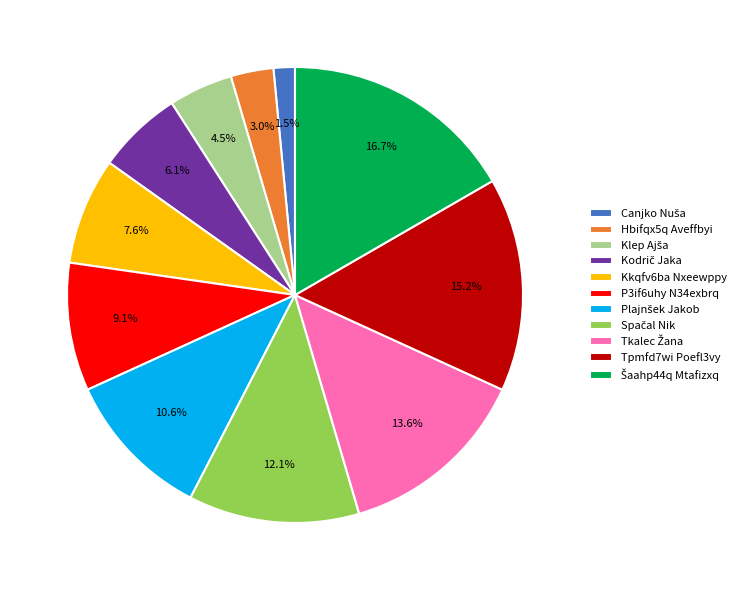

Which has a higher value, Kkqfv6ba Nxeewppy or Hbifqx5q Aveffbyi?

Kkqfv6ba Nxeewppy